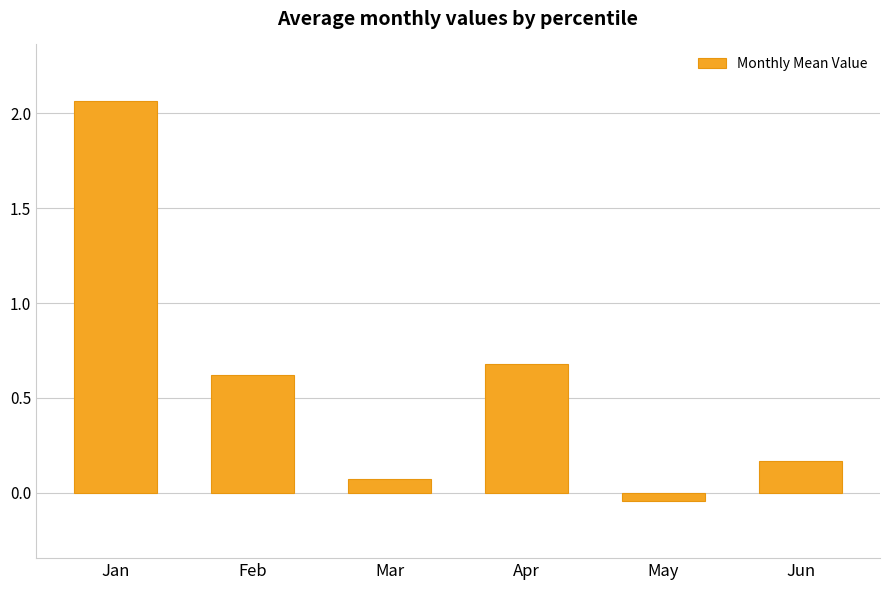

What is the difference between the maximum and second lowest values?

2.0